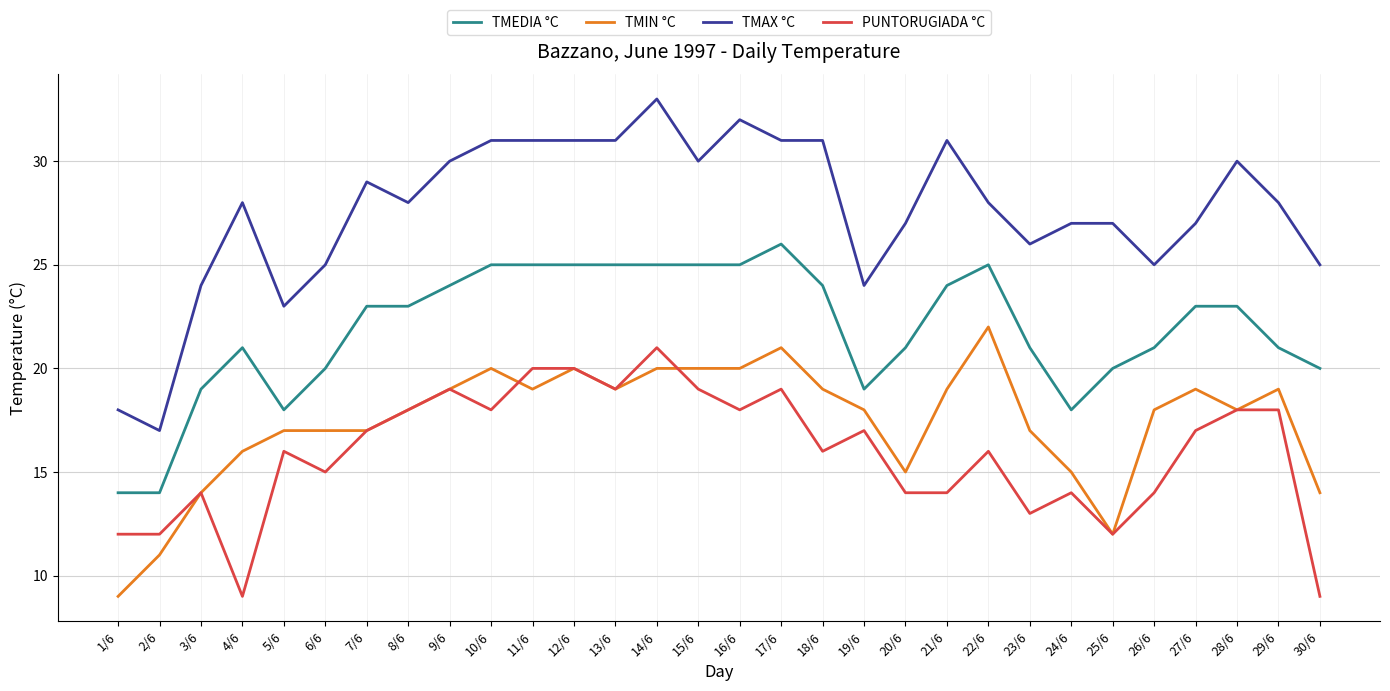

Reading left to right, transcribe all the data shown in this chart.

TMEDIA °C: 14	14	19	21	18	20	23	23	24	25	25	25	25	25	25	25	26	24	19	21	24	25	21	18	20	21	23	23	21	20
TMIN °C: 9	11	14	16	17	17	17	18	19	20	19	20	19	20	20	20	21	19	18	15	19	22	17	15	12	18	19	18	19	14
TMAX °C: 18	17	24	28	23	25	29	28	30	31	31	31	31	33	30	32	31	31	24	27	31	28	26	27	27	25	27	30	28	25
PUNTORUGIADA °C: 12	12	14	9	16	15	17	18	19	18	20	20	19	21	19	18	19	16	17	14	14	16	13	14	12	14	17	18	18	9